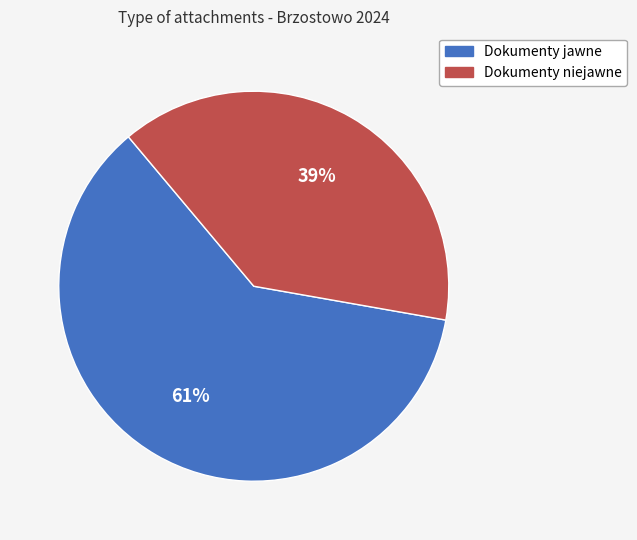

Rank the categories by value from highest to lowest.

Dokumenty jawne, Dokumenty niejawne